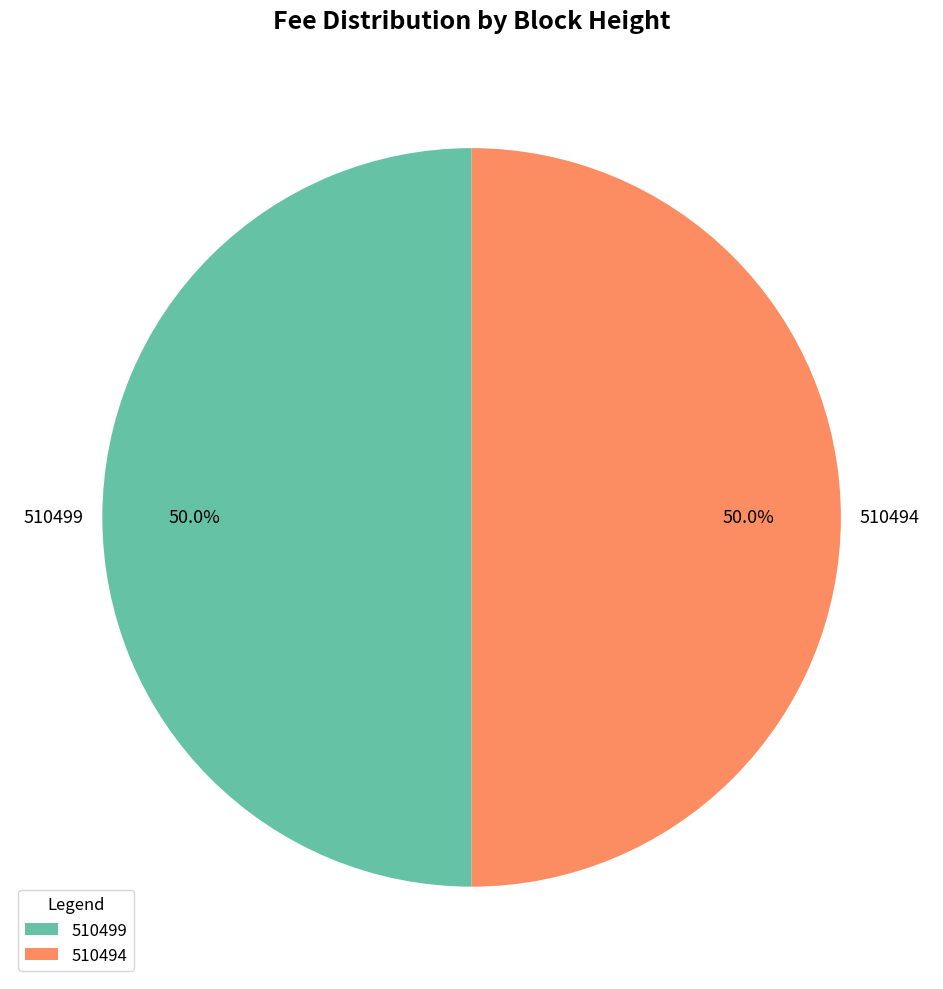

What percentage is the 510494 slice, to the nearest percent?

50%